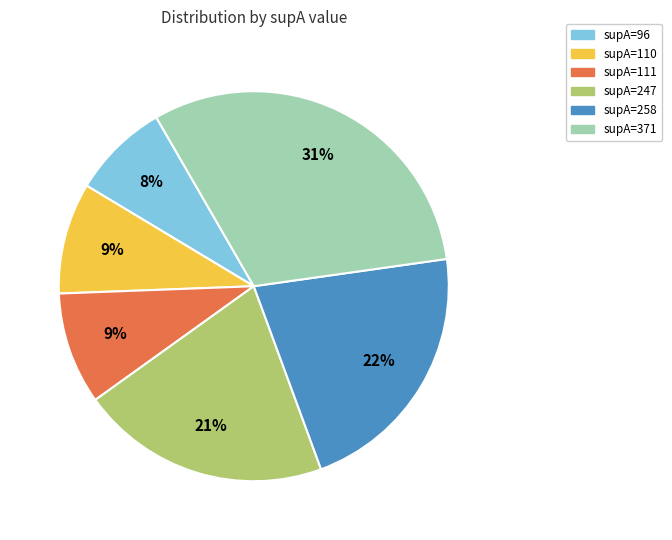

To the nearest percent, what percentage of the pie is supA=111?

9%